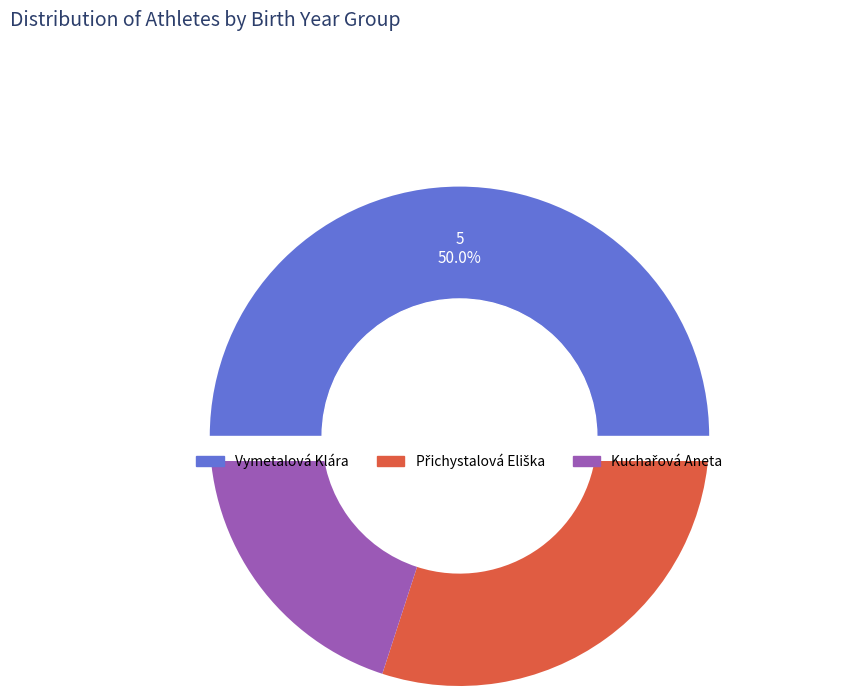

Combined, do Vymetalová Klára and Kuchařová Aneta account for over 50%?

Yes